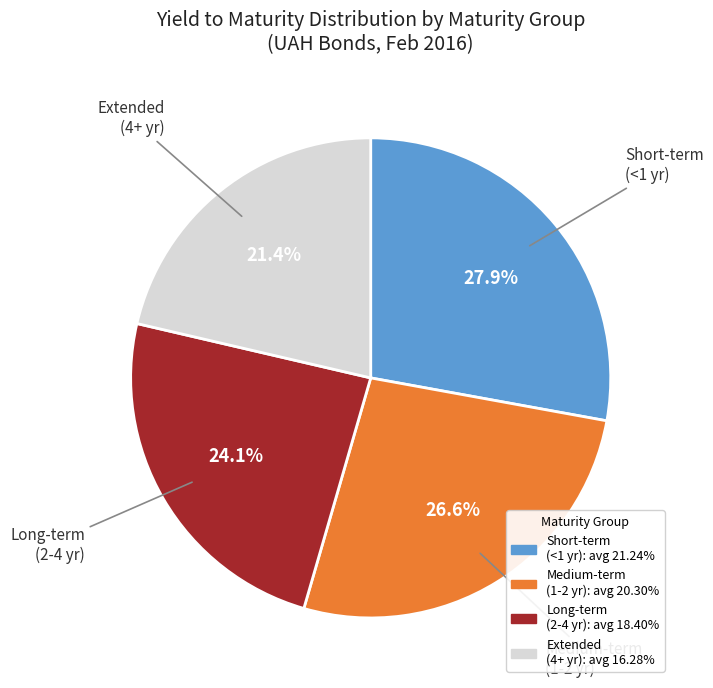

Is there any slice that represents more than half of the pie?

No